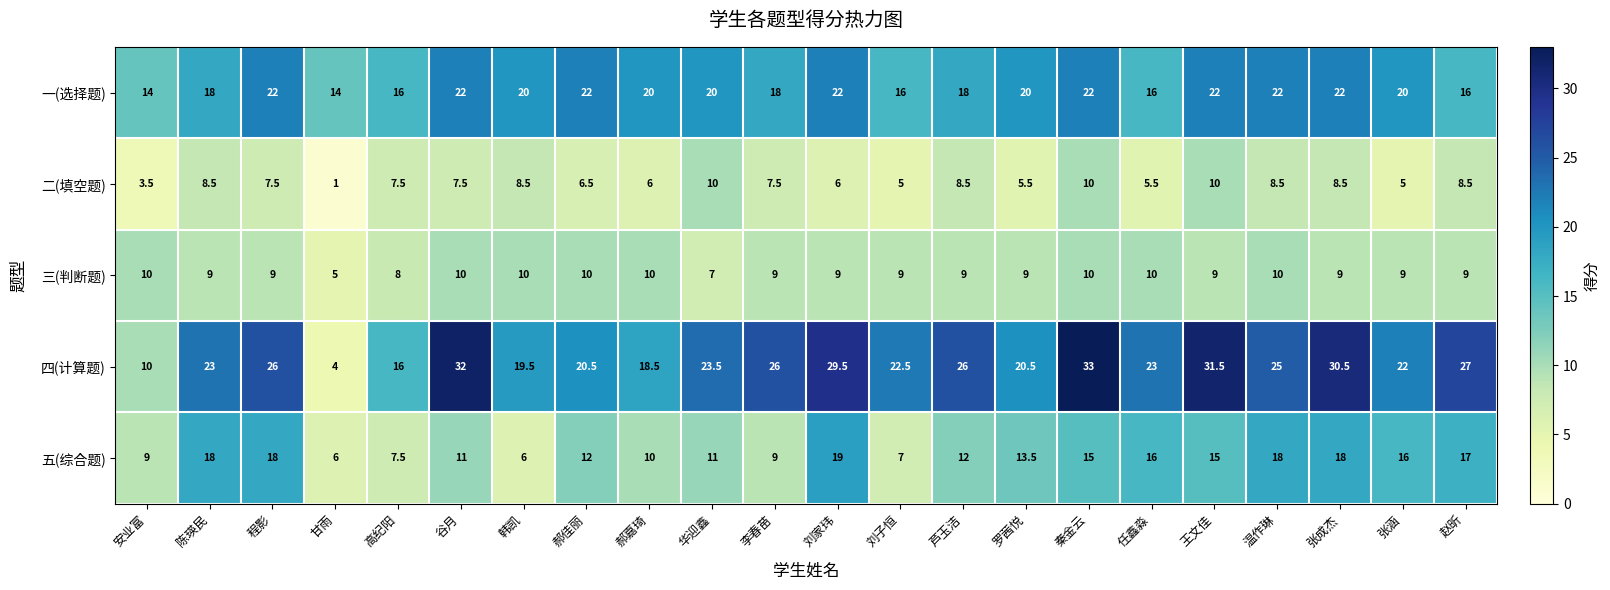

At which label does 三(判断题) reach its minimum?

甘雨